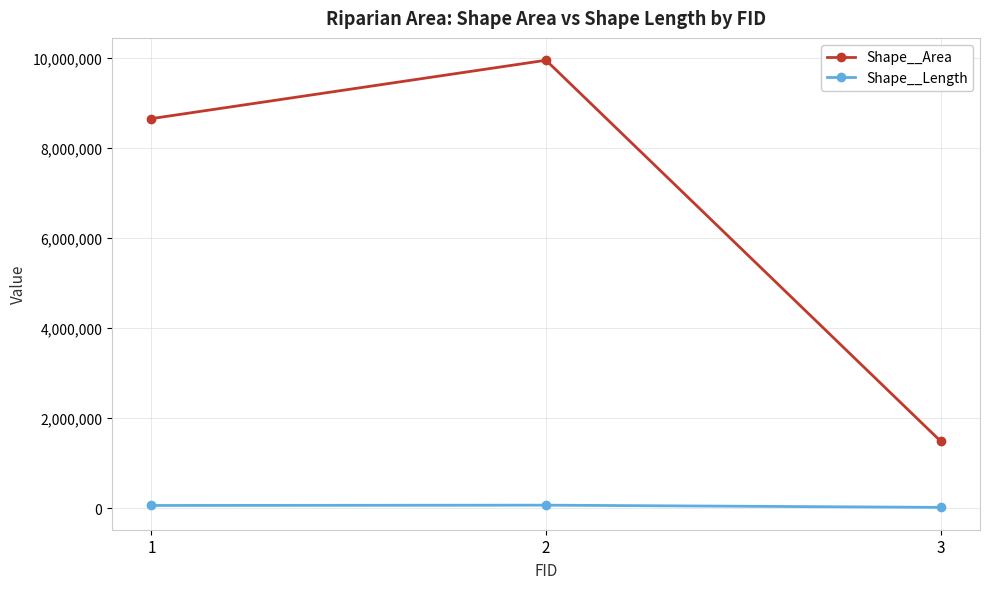

List the series in order of their peak value, lowest first.

Shape__Length, Shape__Area